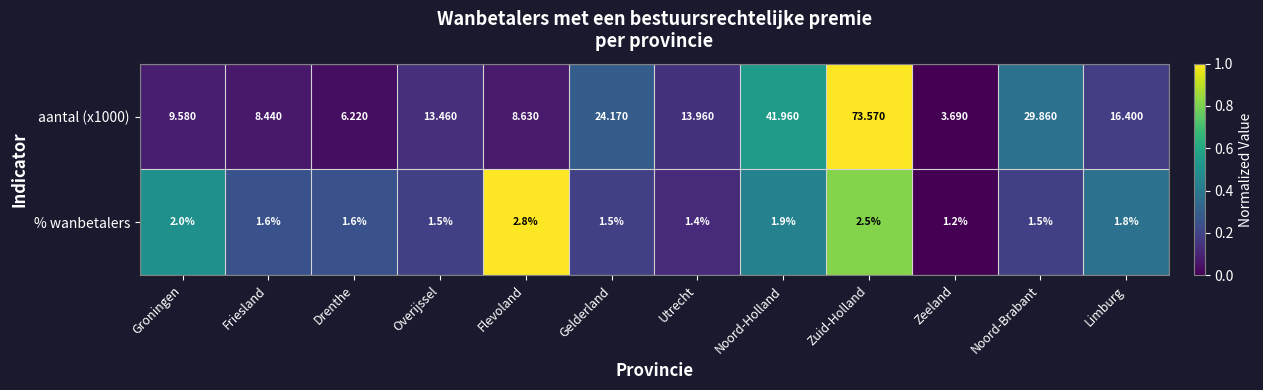

Which category has the highest value across all series?

Zuid-Holland